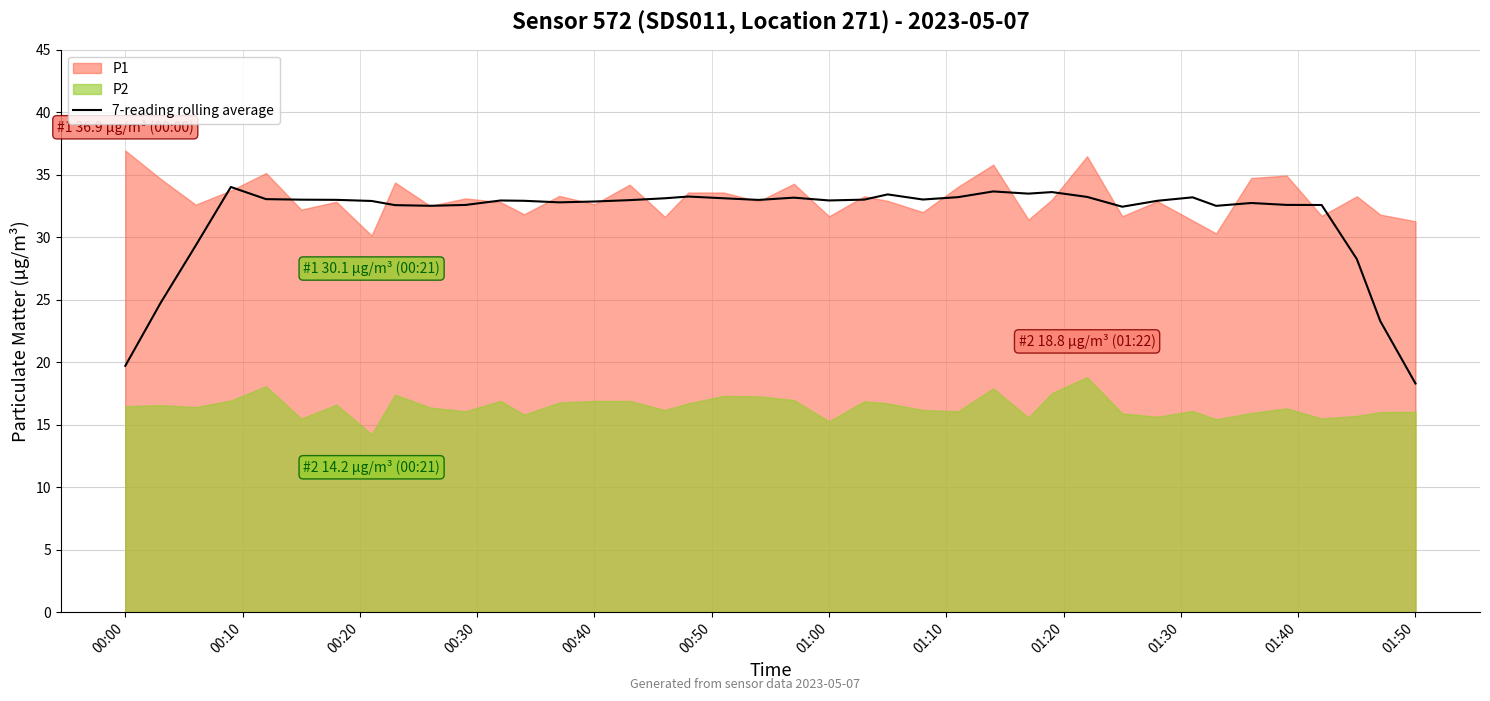

What is the maximum value for 7-reading rolling average?

34.0